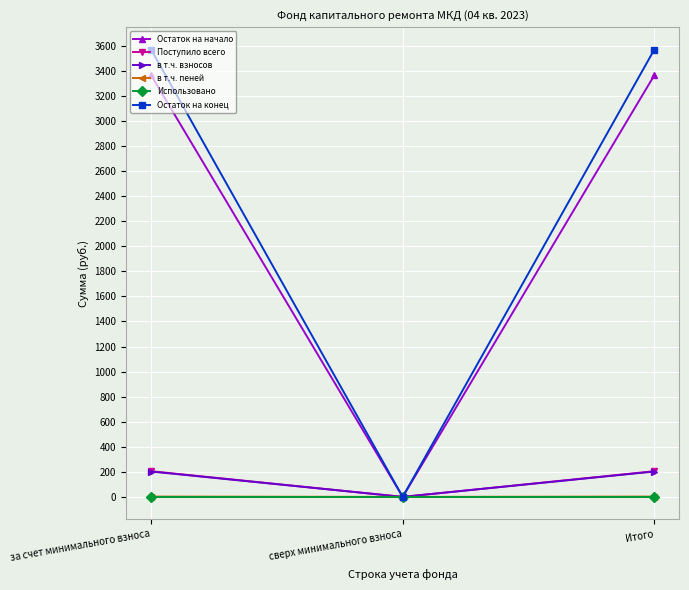

What is the label of the 3rd point from the right?

за счет минимального взноса